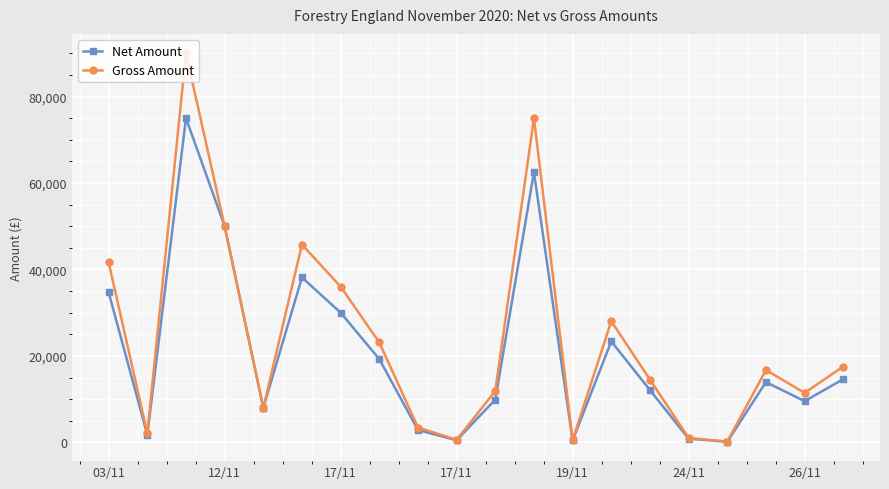

At how many categories does at least one series exceed 44671?

4